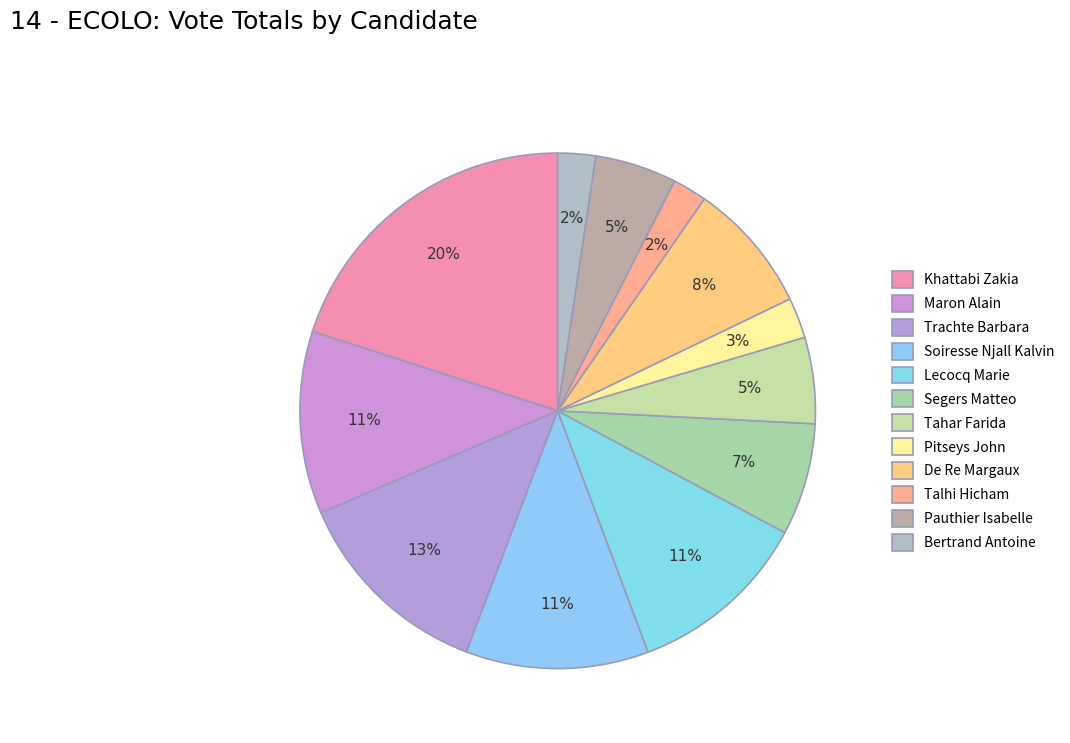

How many slices are in this pie chart?

12